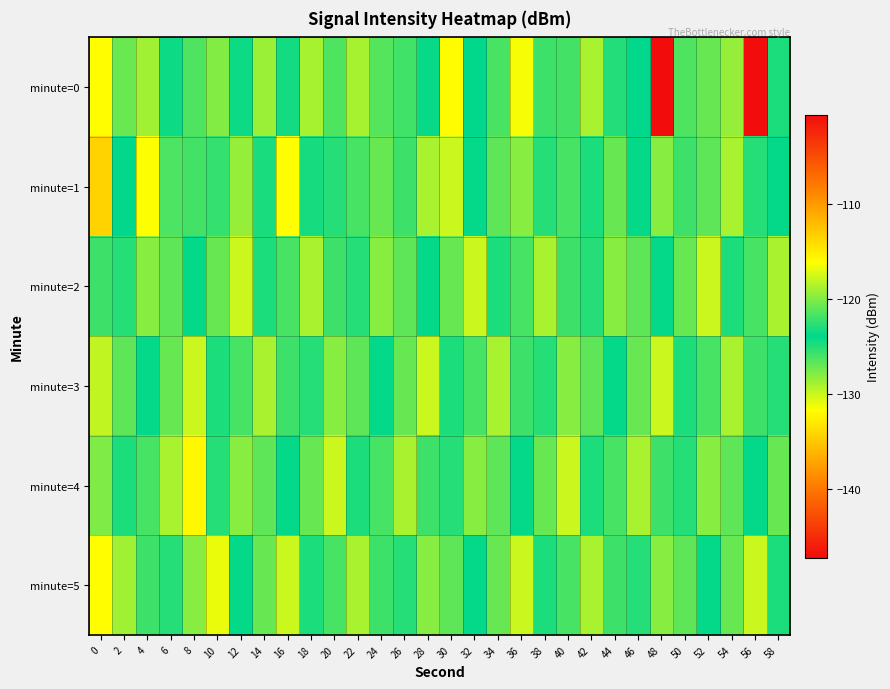

Reading left to right, list all the values displayed in this chart.

minute=0: 0=-116.0	2=-120.7	4=-128.7	6=-124.3	8=-121.5	10=-127.9	12=-124.3	14=-128.5	16=-124.5	18=-129.0	20=-121.5	22=-118.9	24=-121.3	26=-121.9	28=-124.1	30=-131.8	32=-124.0	34=-121.6	36=-131.4	38=-125.8	40=-125.9	42=-129.0	44=-124.9	46=-123.9	48=-147.2	50=-121.5	52=-120.8	54=-128.3	56=-100.6	58=-123.0
minute=1: 0=-134.3	2=-123.9	4=-131.6	6=-121.5	8=-125.9	10=-125.5	12=-128.3	14=-123.1	16=-131.7	18=-124.5	20=-125.0	22=-126.0	24=-127.0	26=-122.0	28=-129.0	30=-130.0	32=-124.0	34=-121.0	36=-128.0	38=-125.0	40=-126.0	42=-123.0	44=-127.0	46=-124.0	48=-128.0	50=-122.0	52=-121.0	54=-129.0	56=-125.0	58=-124.0
minute=2: 0=-122.0	2=-125.0	4=-128.0	6=-121.0	8=-124.0	10=-127.0	12=-130.0	14=-123.0	16=-126.0	18=-129.0	20=-122.0	22=-125.0	24=-128.0	26=-121.0	28=-124.0	30=-127.0	32=-130.0	34=-123.0	36=-126.0	38=-129.0	40=-122.0	42=-125.0	44=-128.0	46=-121.0	48=-124.0	50=-127.0	52=-130.0	54=-123.0	56=-126.0	58=-129.0
minute=3: 0=-118.0	2=-121.0	4=-124.0	6=-127.0	8=-130.0	10=-123.0	12=-126.0	14=-129.0	16=-122.0	18=-125.0	20=-128.0	22=-121.0	24=-124.0	26=-127.0	28=-130.0	30=-123.0	32=-126.0	34=-129.0	36=-122.0	38=-125.0	40=-128.0	42=-121.0	44=-124.0	46=-127.0	48=-130.0	50=-123.0	52=-126.0	54=-129.0	56=-122.0	58=-125.0
minute=4: 0=-120.0	2=-123.0	4=-126.0	6=-129.0	8=-132.0	10=-125.0	12=-128.0	14=-121.0	16=-124.0	18=-127.0	20=-130.0	22=-123.0	24=-126.0	26=-129.0	28=-122.0	30=-125.0	32=-128.0	34=-121.0	36=-124.0	38=-127.0	40=-130.0	42=-123.0	44=-126.0	46=-129.0	48=-122.0	50=-125.0	52=-128.0	54=-121.0	56=-124.0	58=-127.0
minute=5: 0=-116.0	2=-119.0	4=-122.0	6=-125.0	8=-128.0	10=-131.0	12=-124.0	14=-127.0	16=-130.0	18=-123.0	20=-126.0	22=-129.0	24=-122.0	26=-125.0	28=-128.0	30=-121.0	32=-124.0	34=-127.0	36=-130.0	38=-123.0	40=-126.0	42=-129.0	44=-122.0	46=-125.0	48=-128.0	50=-121.0	52=-124.0	54=-127.0	56=-130.0	58=-123.0